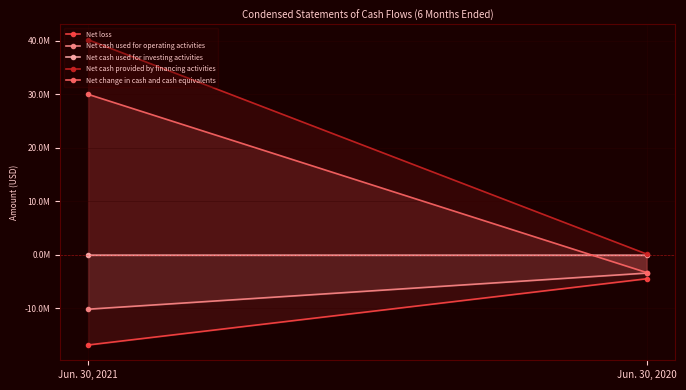

What is the total value across all series at Jun. 30, 2021?

43176904